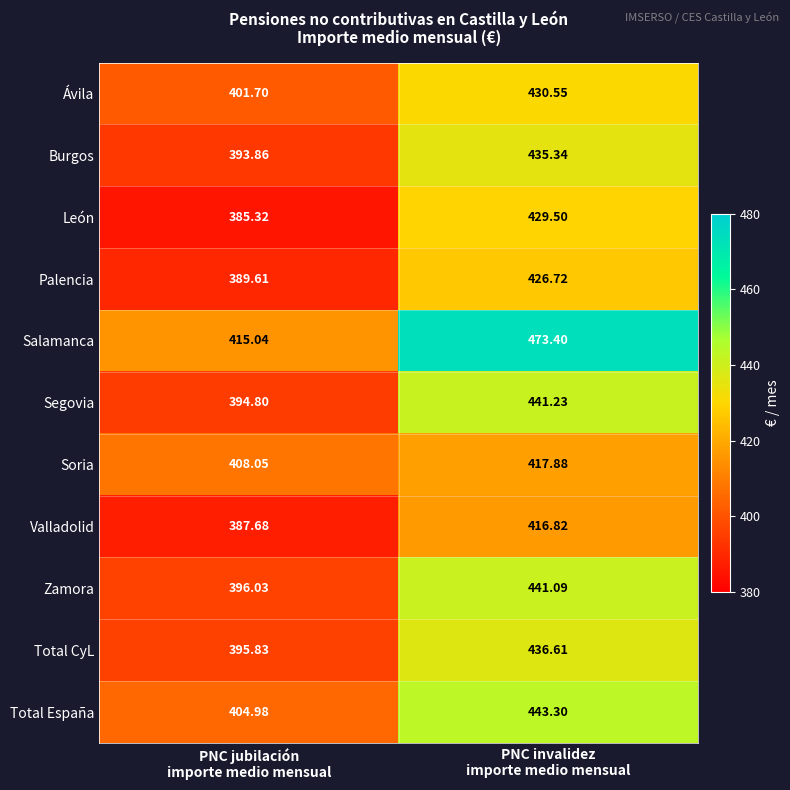

Which series has the widest spread of values?

Salamanca